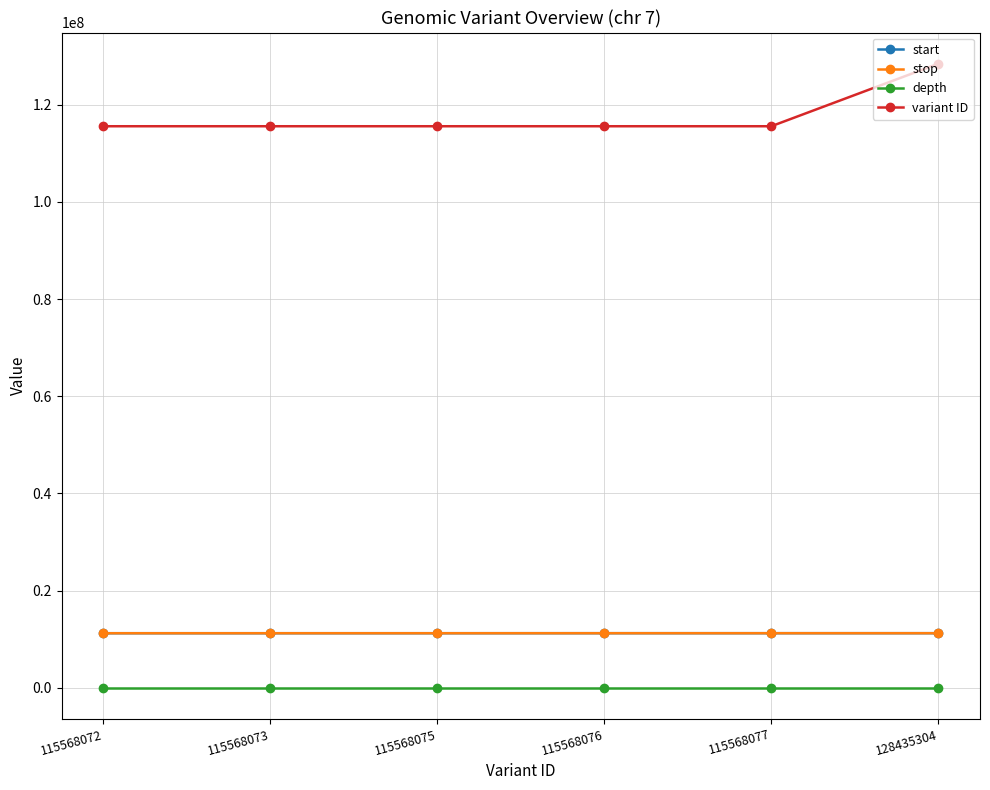

Which category has the highest value across all series?

128435304